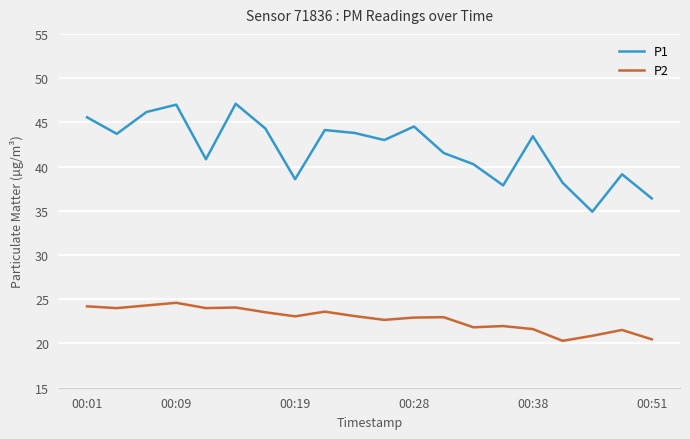

Which series has the widest spread of values?

P1